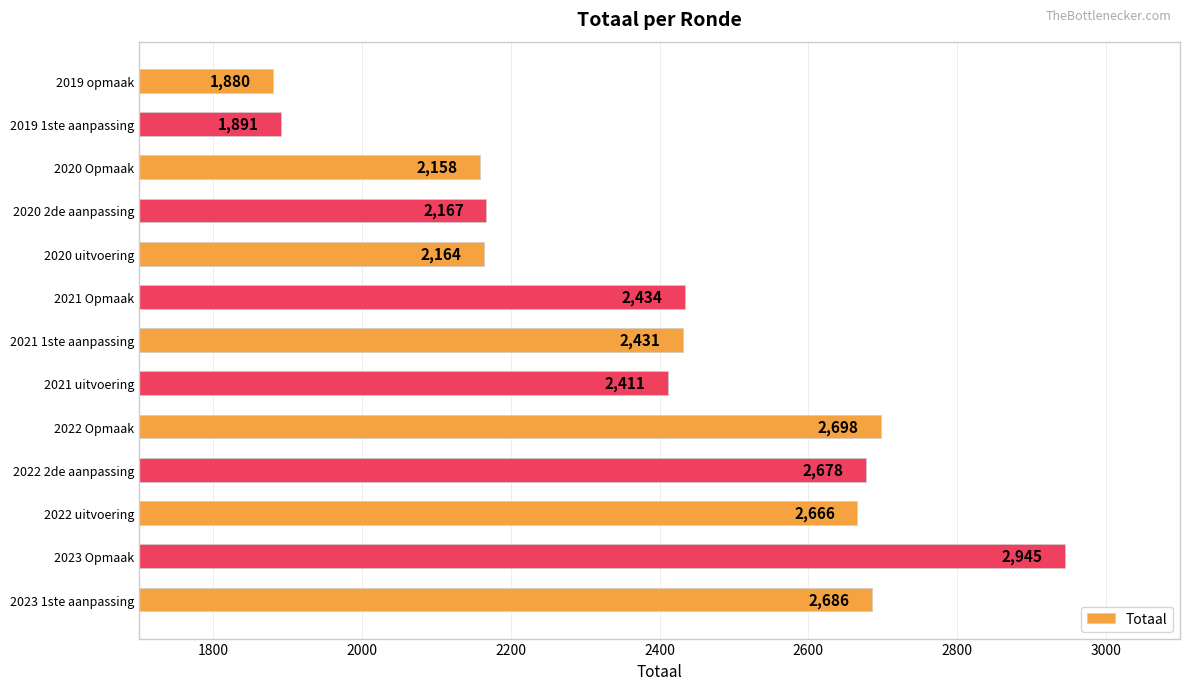

Reading top to bottom, what are all the values shown in this chart?

1880	1891	2158	2167	2164	2434	2431	2411	2698	2678	2666	2945	2686